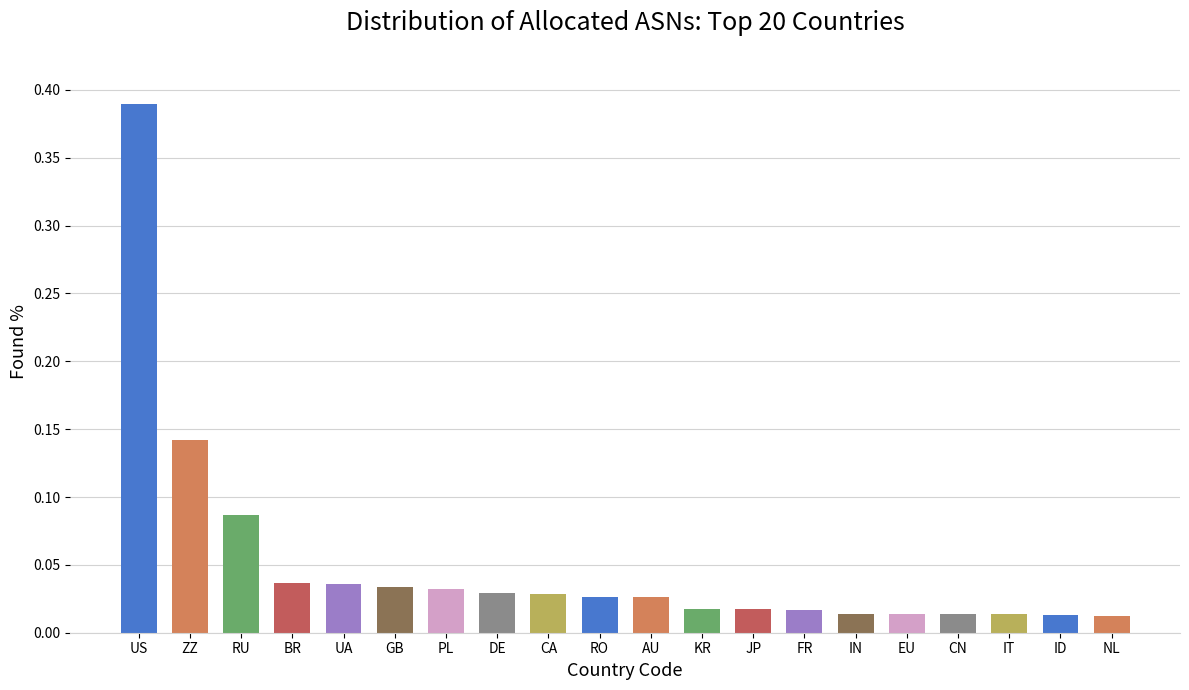

Between NL and JP, which is larger?

JP